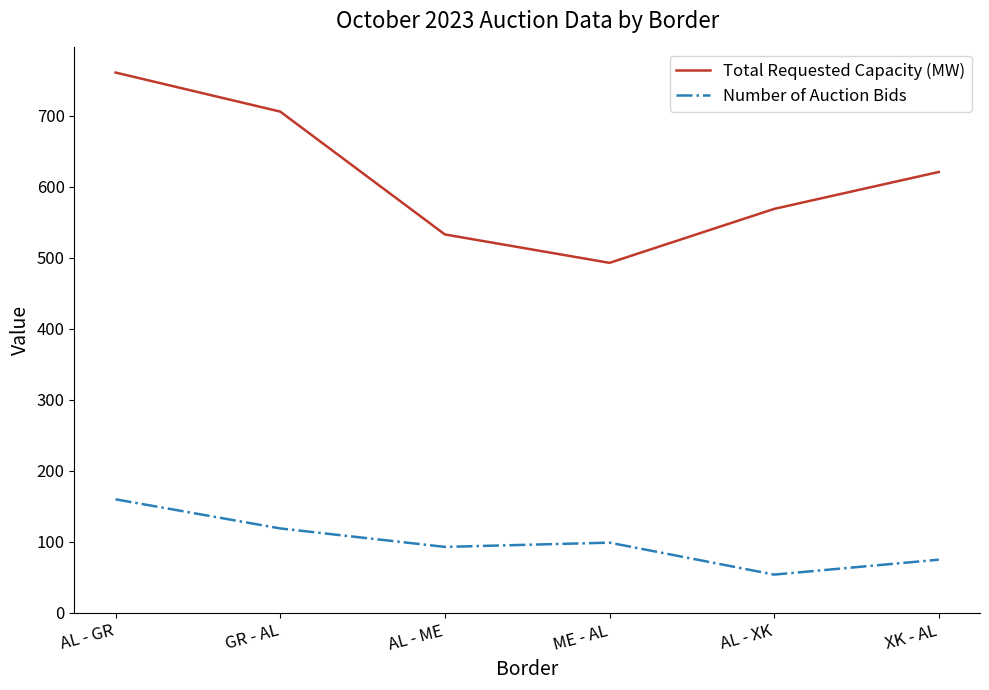

What is the difference between the maximum and minimum values in the Number of Auction Bids series?

106